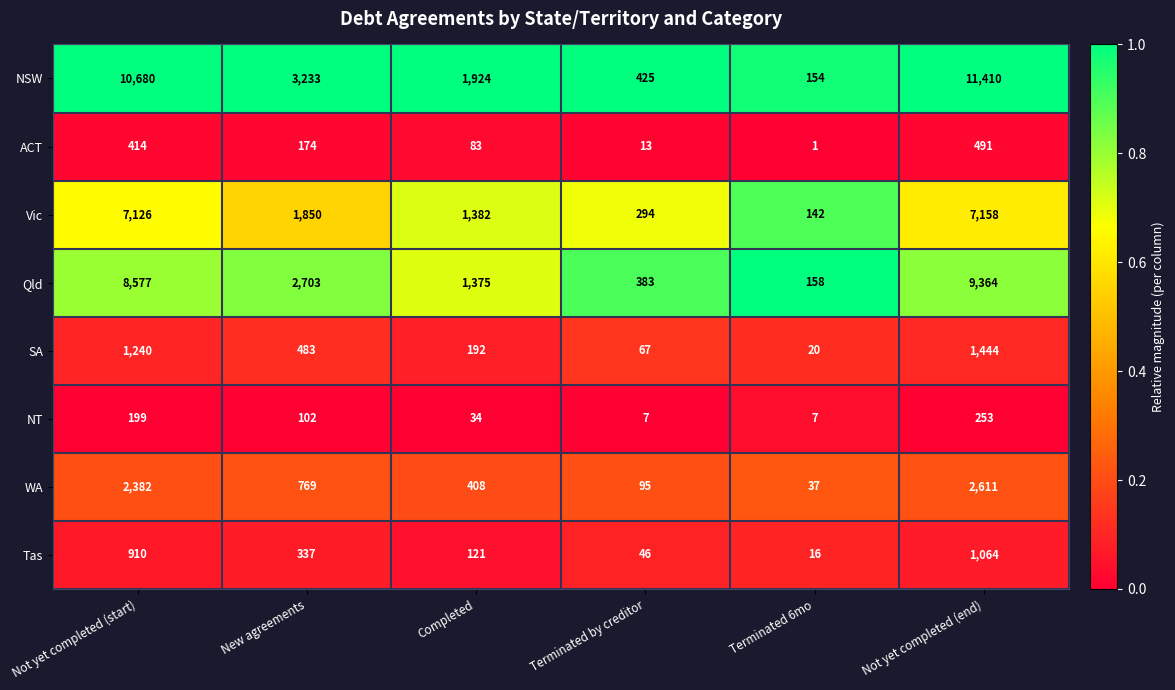

The value of Tas at Completed is 121. True or false?

True